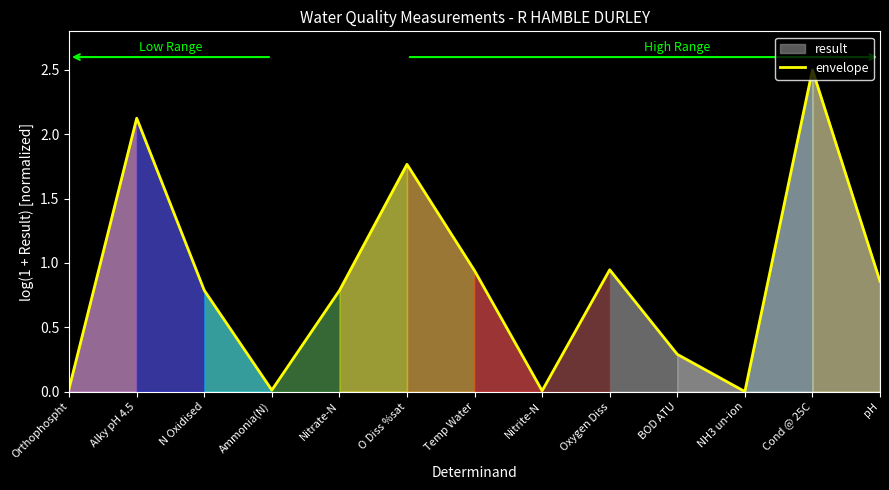

True or false: the data has more than 1 interior local peaks.

True